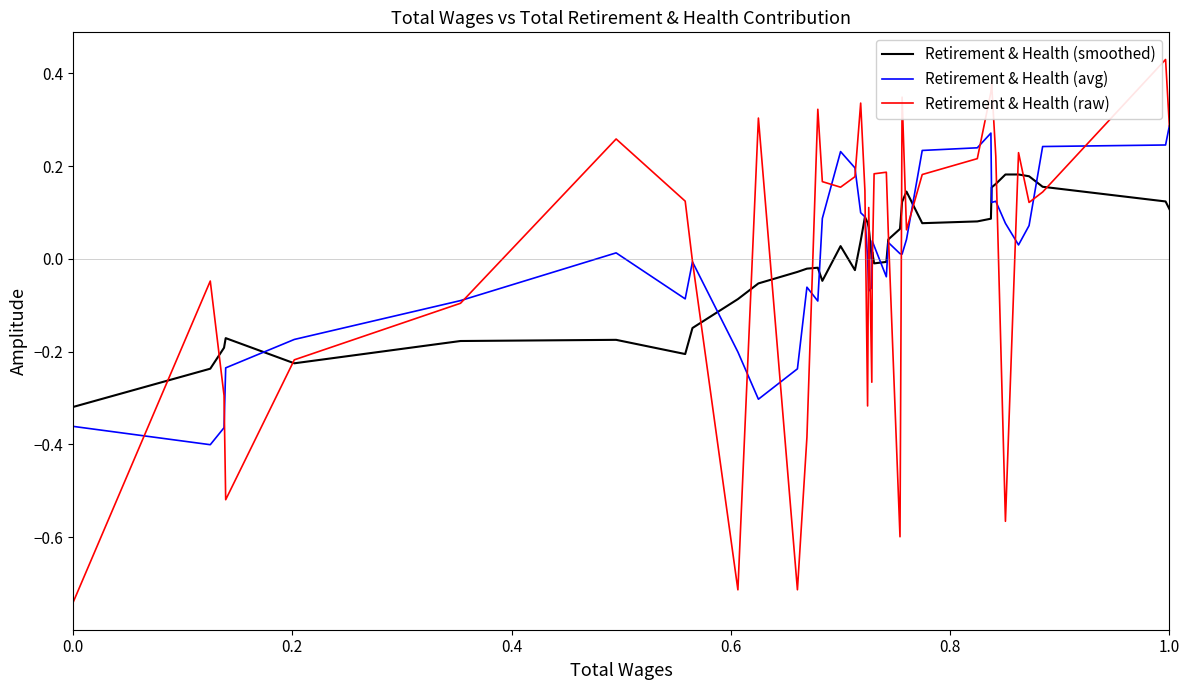

Which series has the largest range (max minus min)?

Retirement & Health (raw)